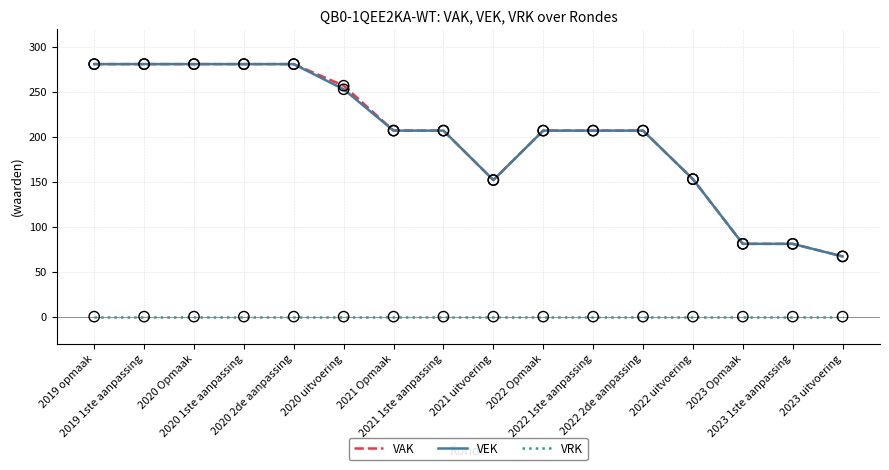

What is the total value across all series at 2023 Opmaak?

162